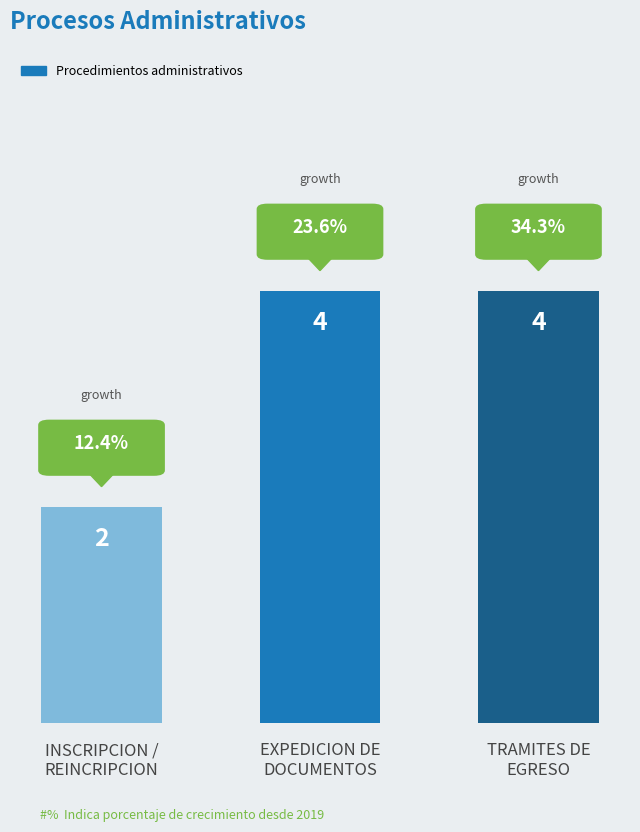

Is it true that the value at INSCRIPCION /
REINCRIPCION is 3?

False